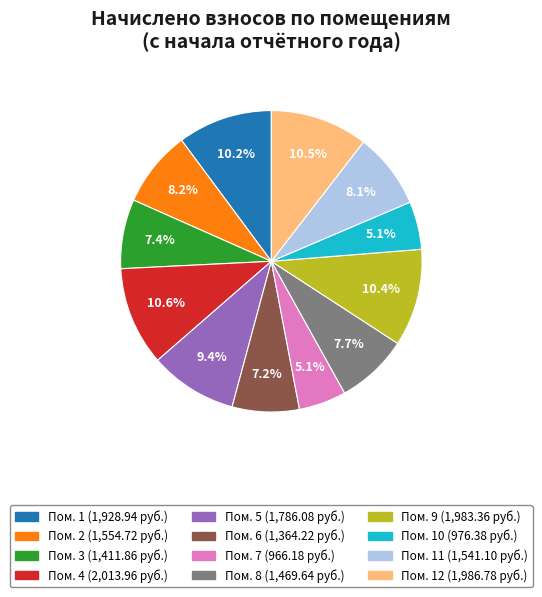

How many segments does this pie chart have?

12